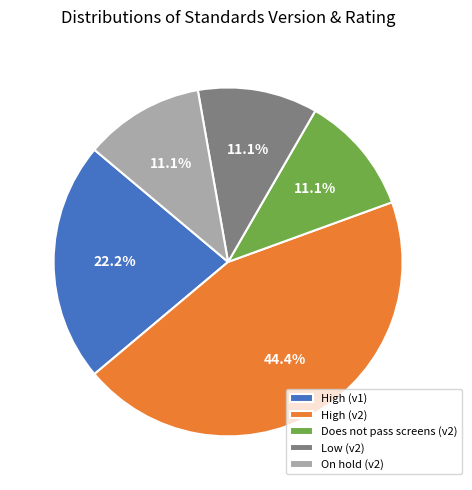

What is the largest slice in the pie chart?

High (v2)